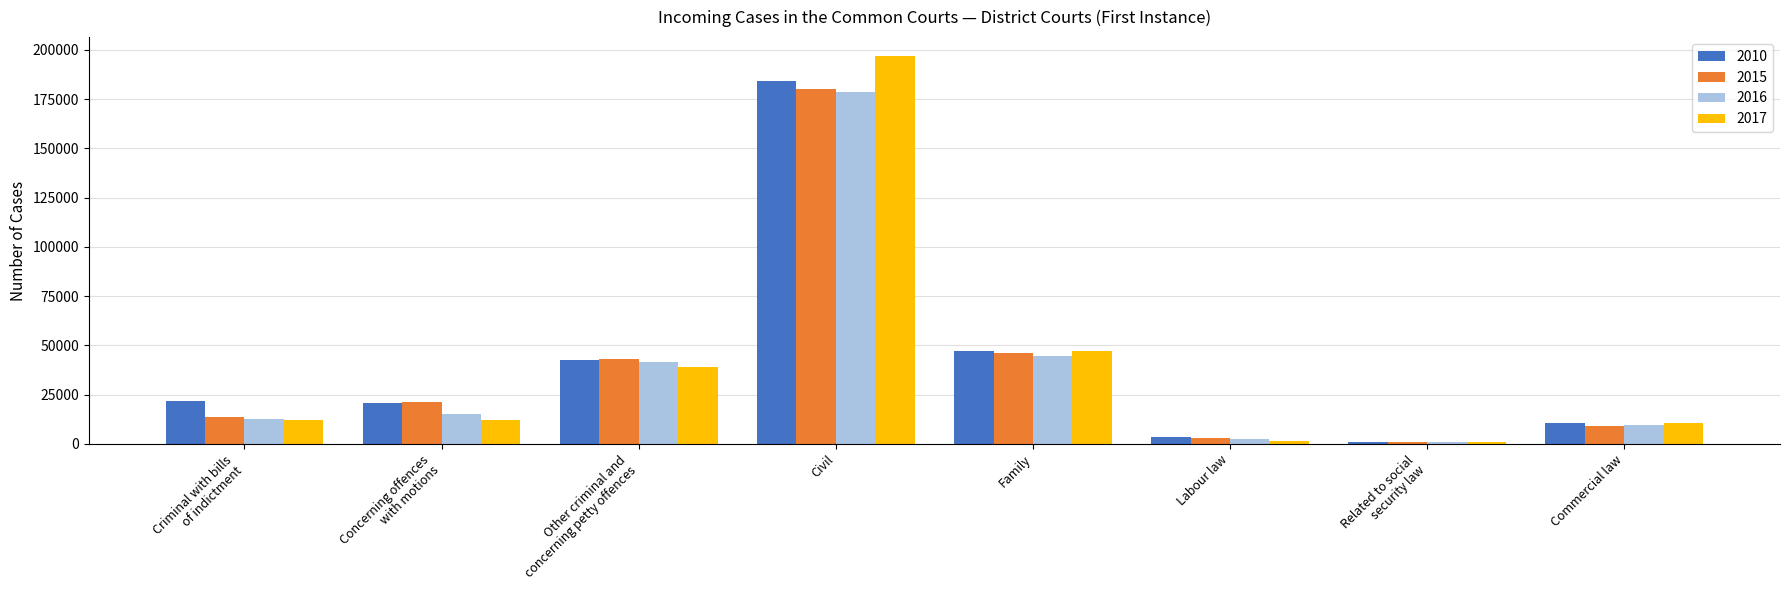

At which label does 2015 reach its peak?

Civil